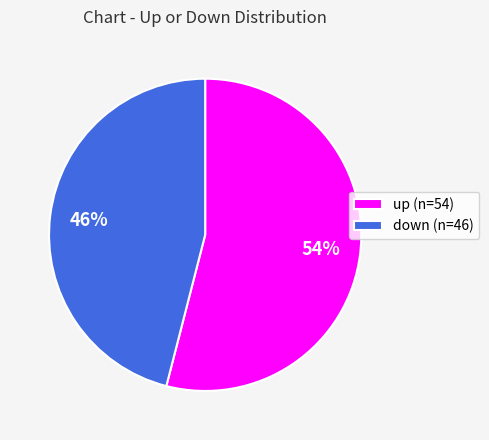

How many slices are in this pie chart?

2